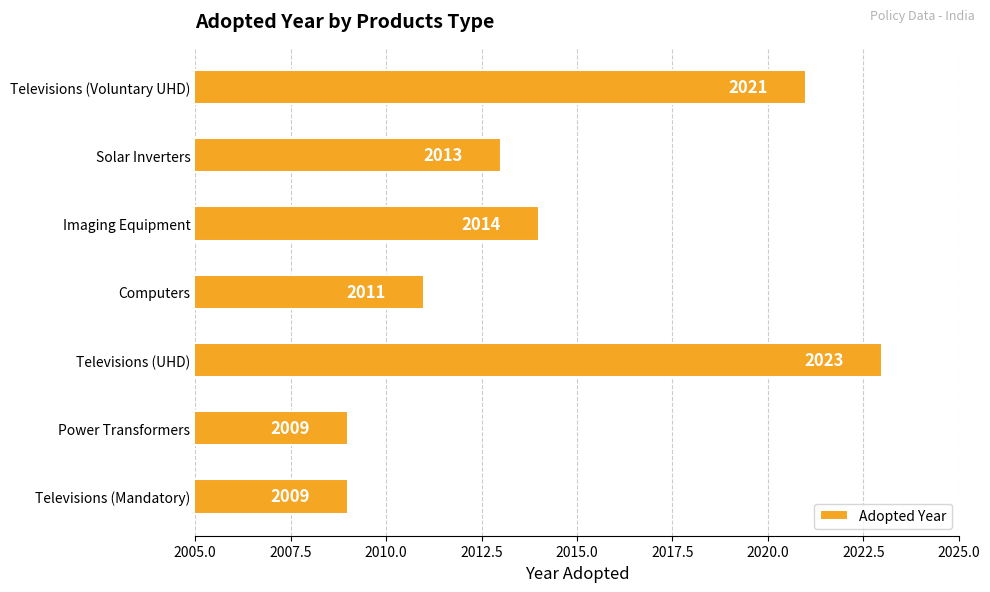

What is the maximum value shown in the chart?

2023